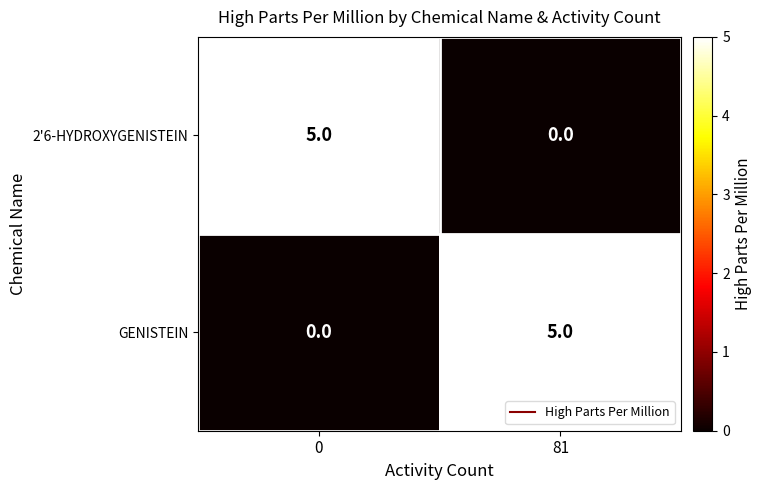

What is the total value across all series at 81?

5